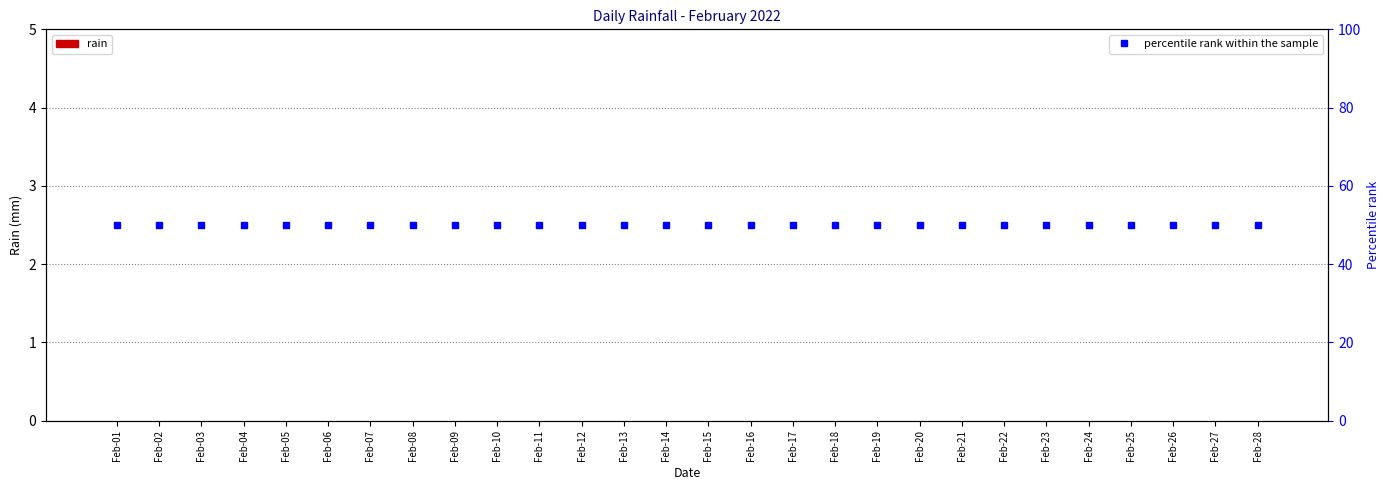

Which has a higher value, Feb-25 or Feb-21?

Feb-25